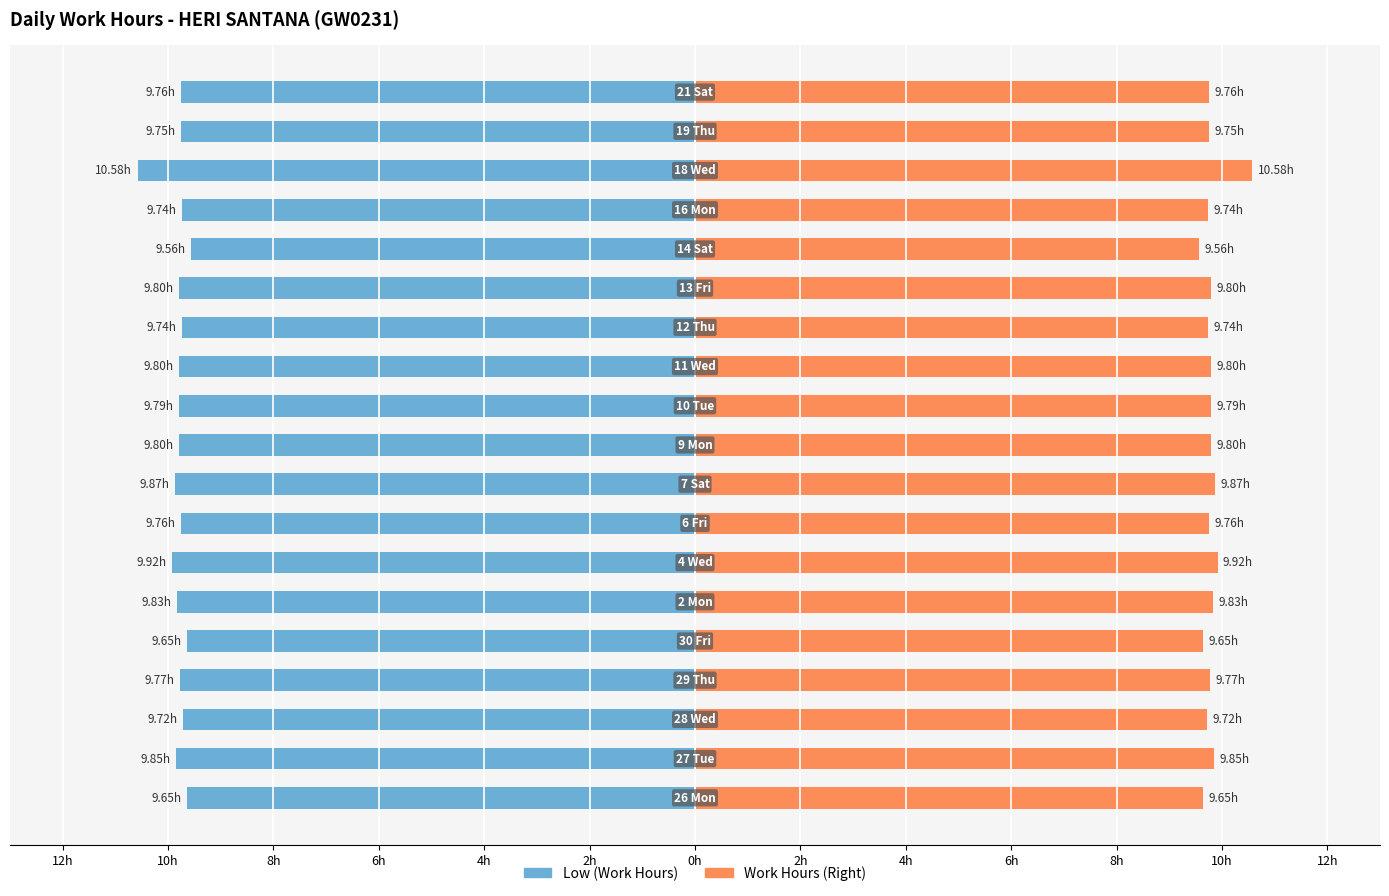

At 8h, list the series in order from smallest to largest.

Low (Work Hours), Work Hours (Right)